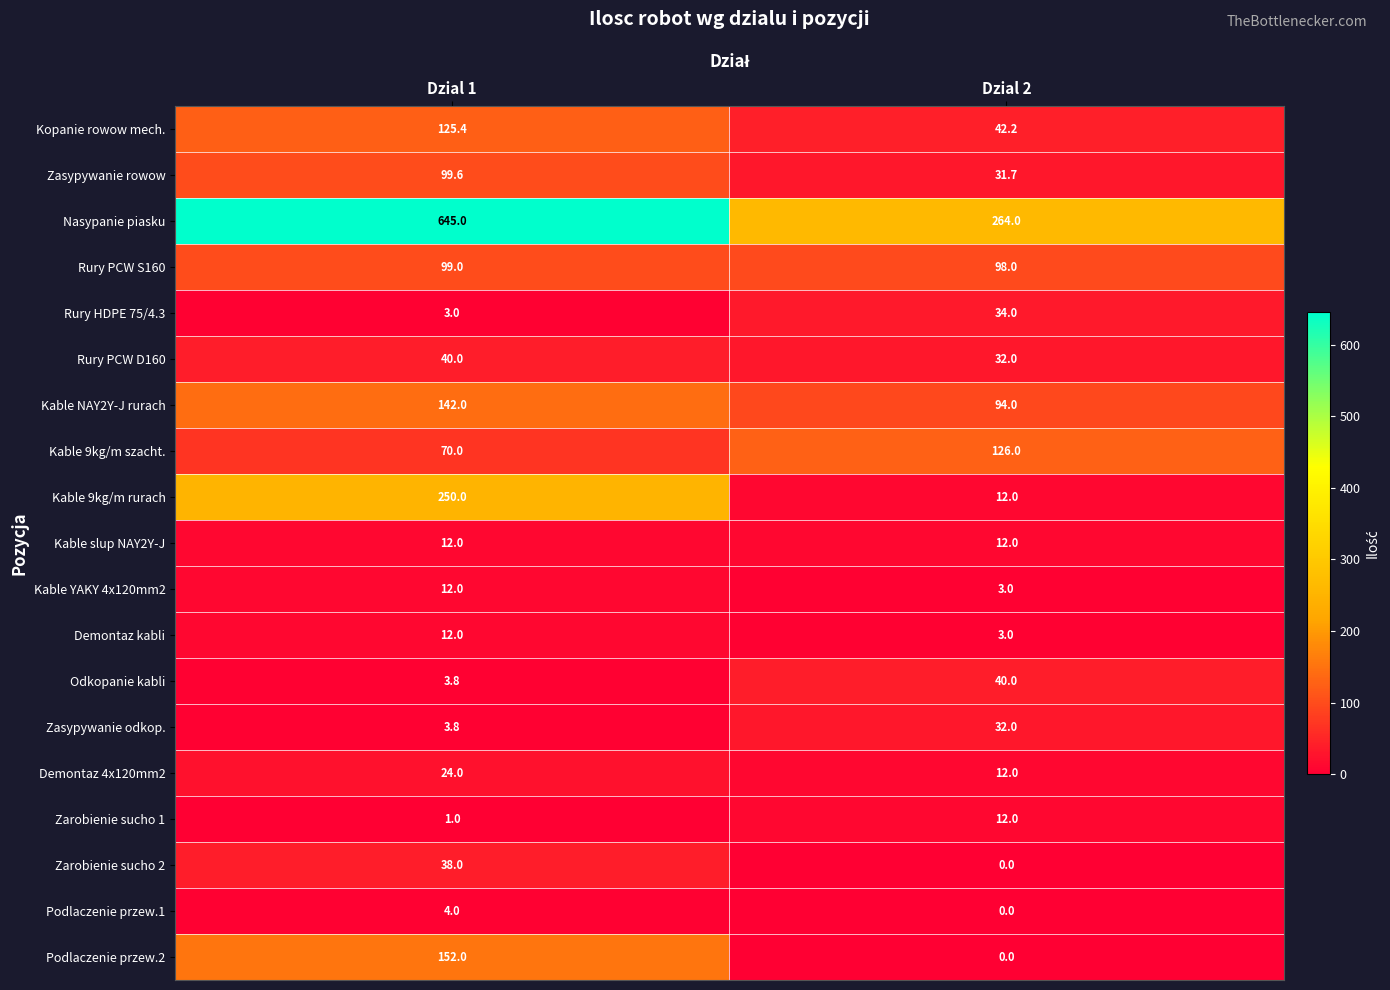

What is the difference between the highest and lowest values at Dzial 2?

264.0